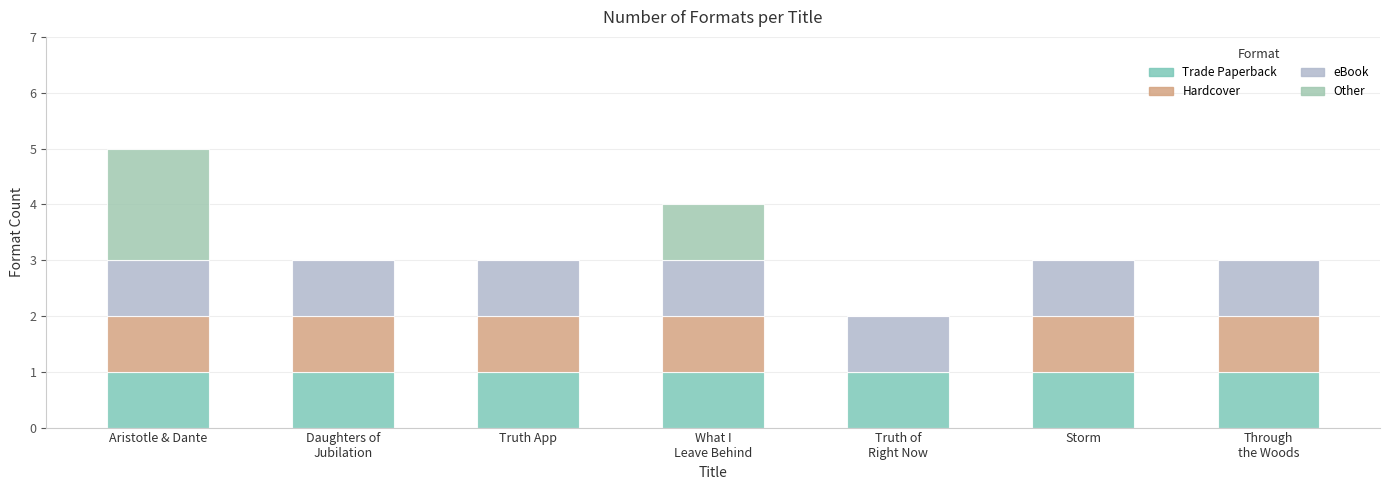

Between What I
Leave Behind and Storm, which series saw the biggest shift?

Other